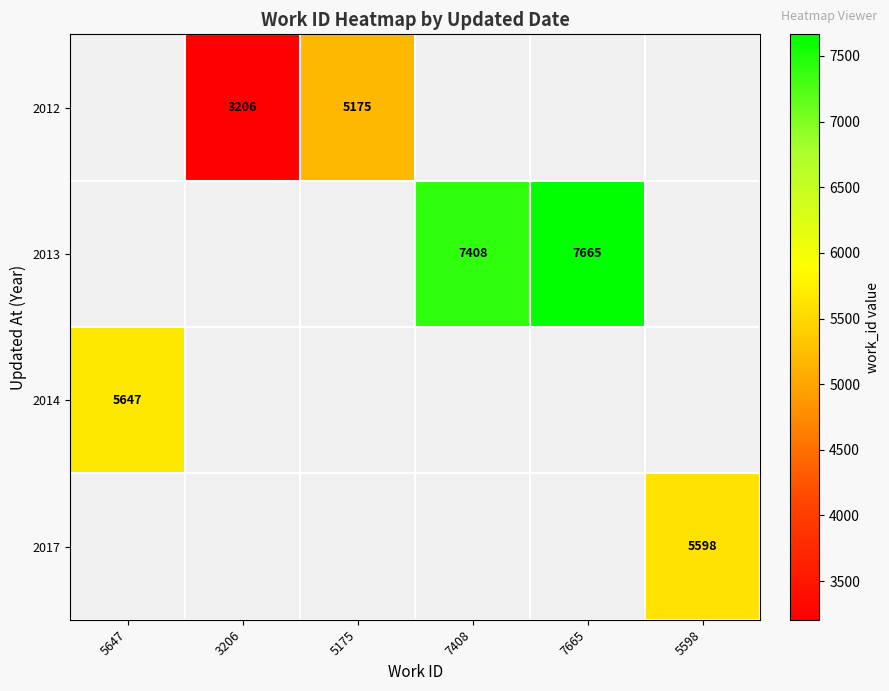

The value of 2017 at 5598 is 7710. True or false?

False